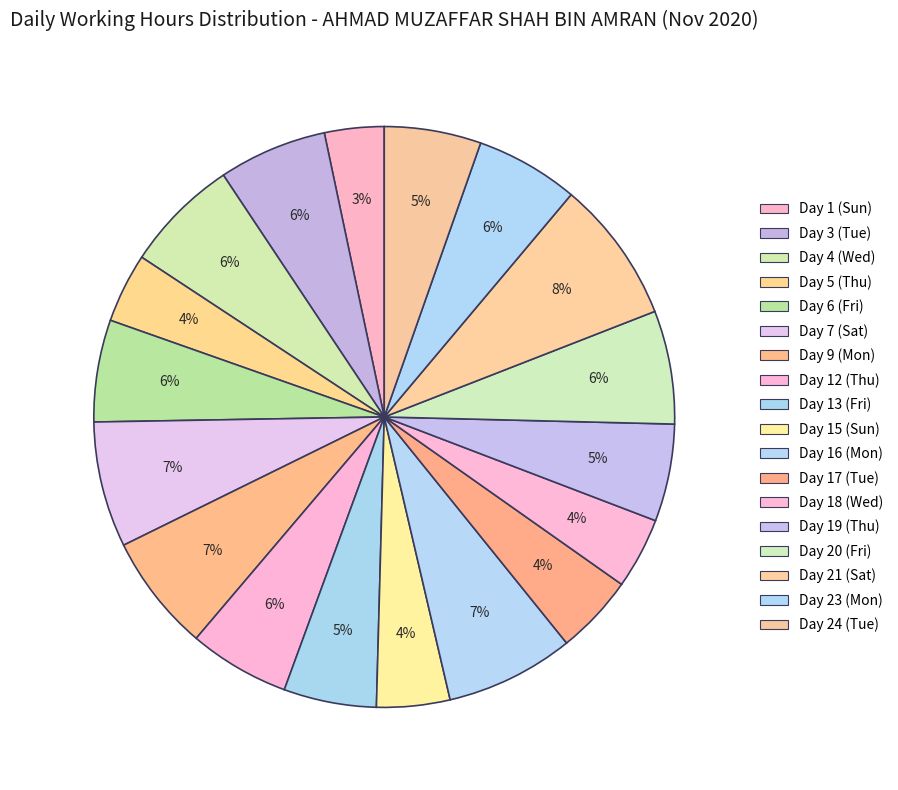

What is the ratio of the value at Day 5 (Thu) to the value at Day 12 (Thu)?

0.7